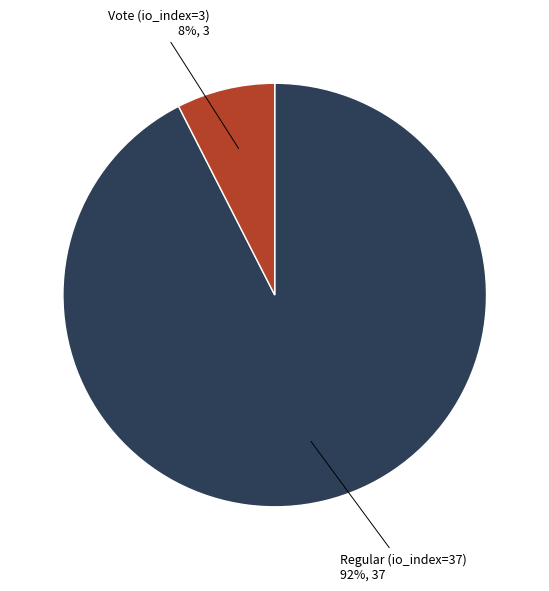

True or false: Regular (io_index=37) accounts for 99% of the total.

False